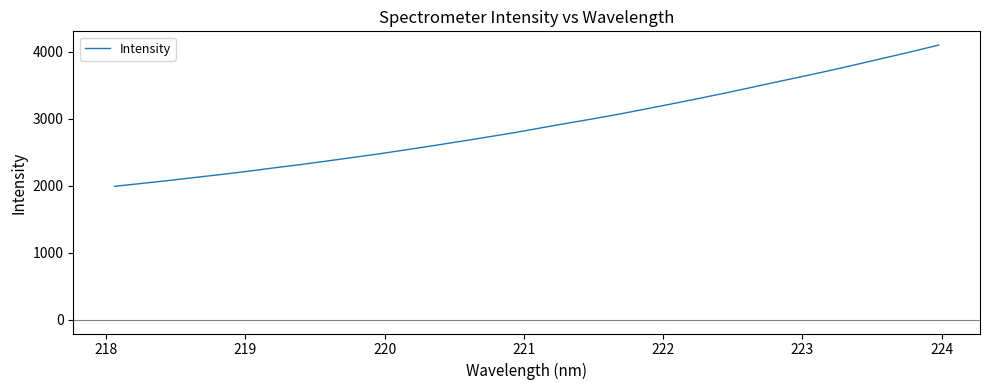

What is the smallest value displayed?

1992.5